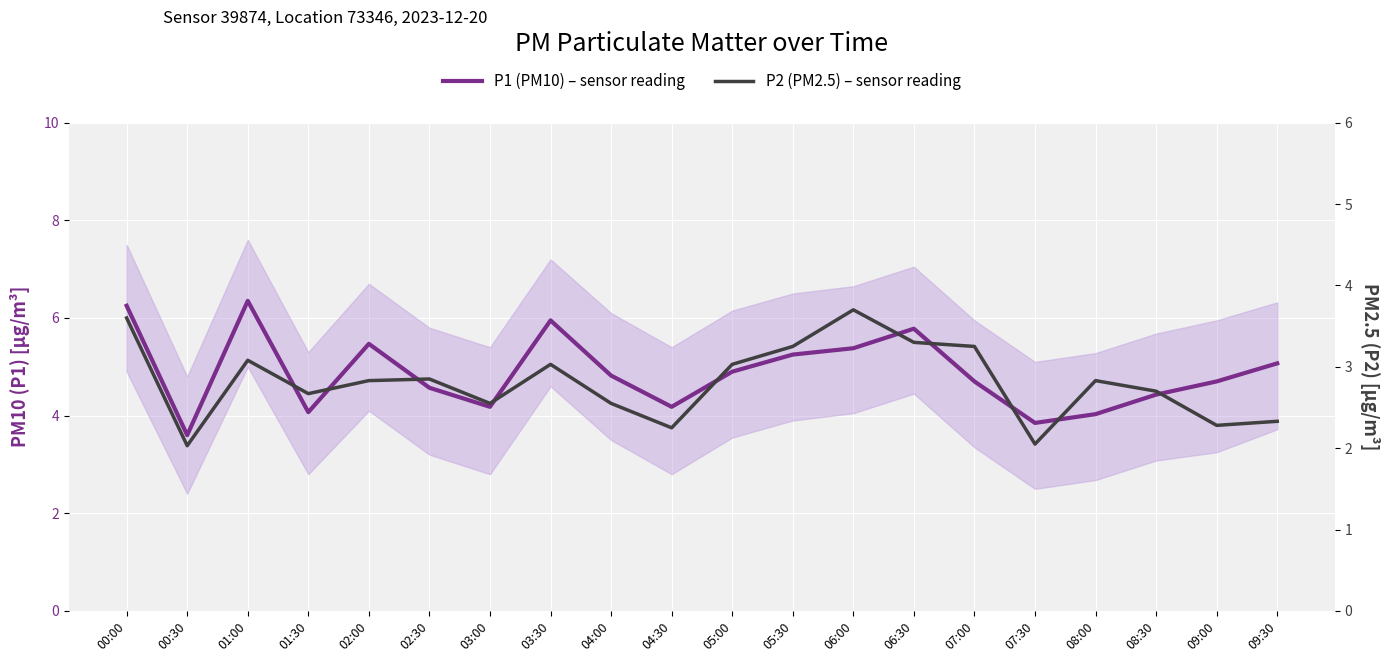

What is the highest value of the P2 (PM2.5) series?

3.7